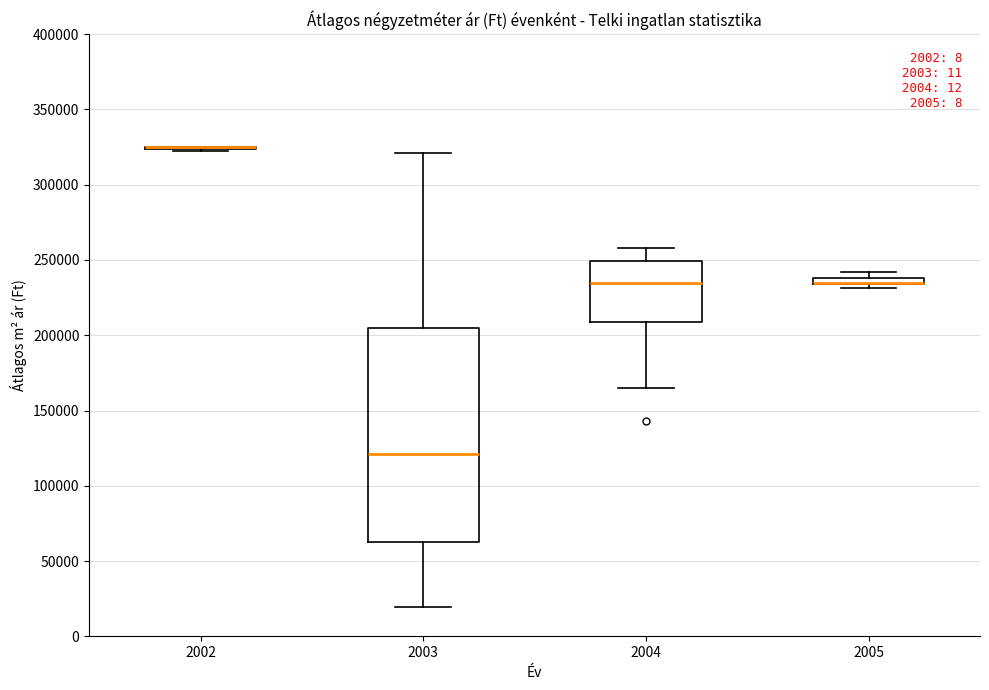

Where does the median line of the box at x = 2003 sit on the y-axis? The values are not printed on the chart, so give them approximately, as read against the axis.

120000